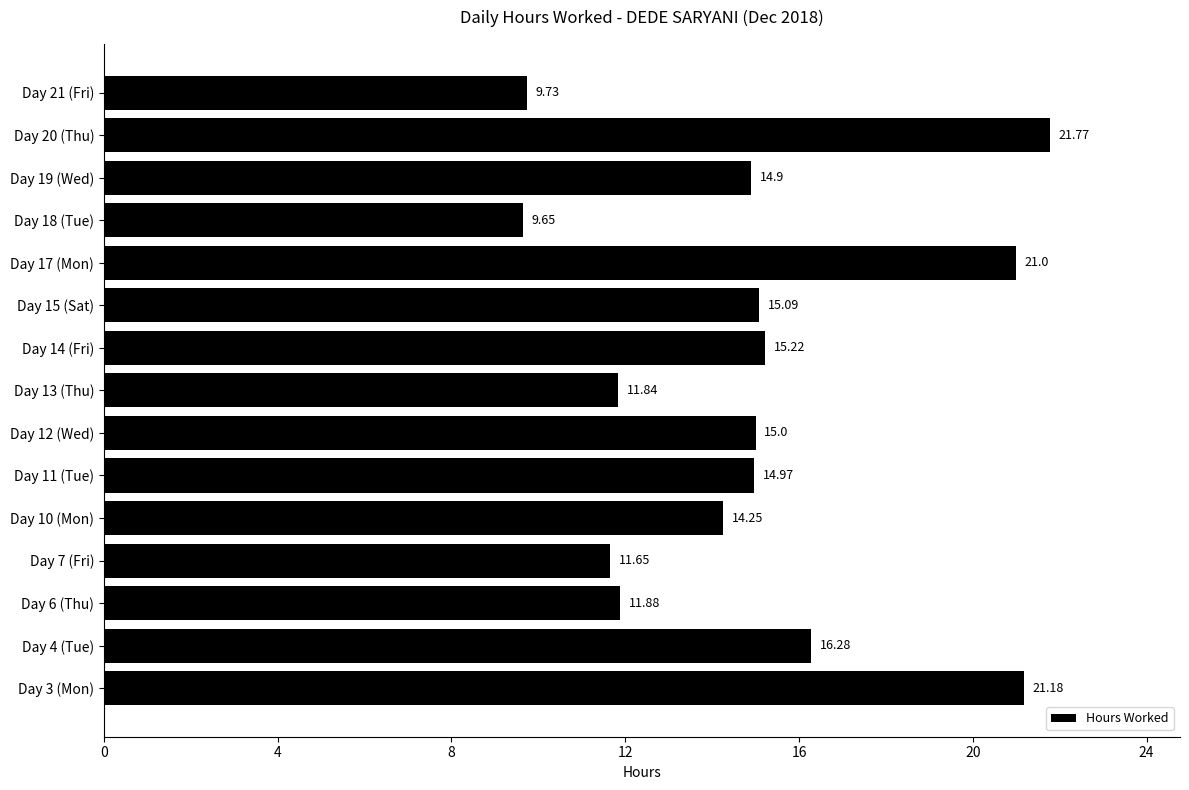

Rank the categories by value from highest to lowest.

Day 20 (Thu), Day 3 (Mon), Day 17 (Mon), Day 4 (Tue), Day 14 (Fri), Day 15 (Sat), Day 12 (Wed), Day 11 (Tue), Day 19 (Wed), Day 10 (Mon), Day 6 (Thu), Day 13 (Thu), Day 7 (Fri), Day 21 (Fri), Day 18 (Tue)